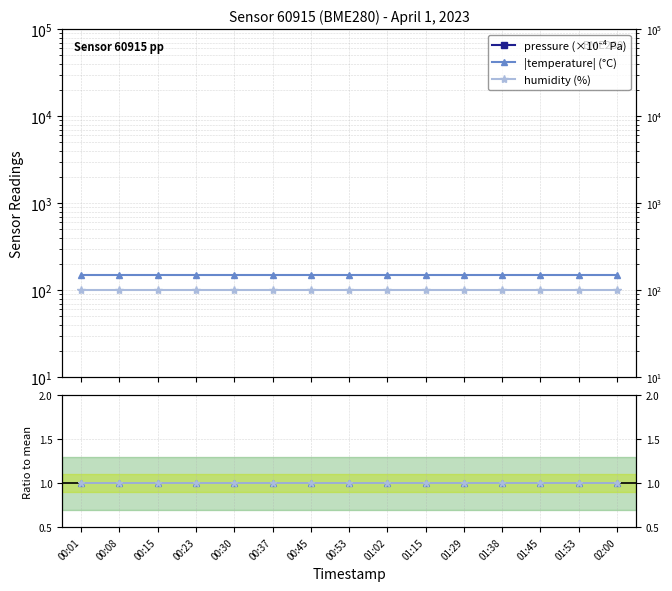

What is the average value of the pressure (×10⁻⁴ Pa) series?

6.4